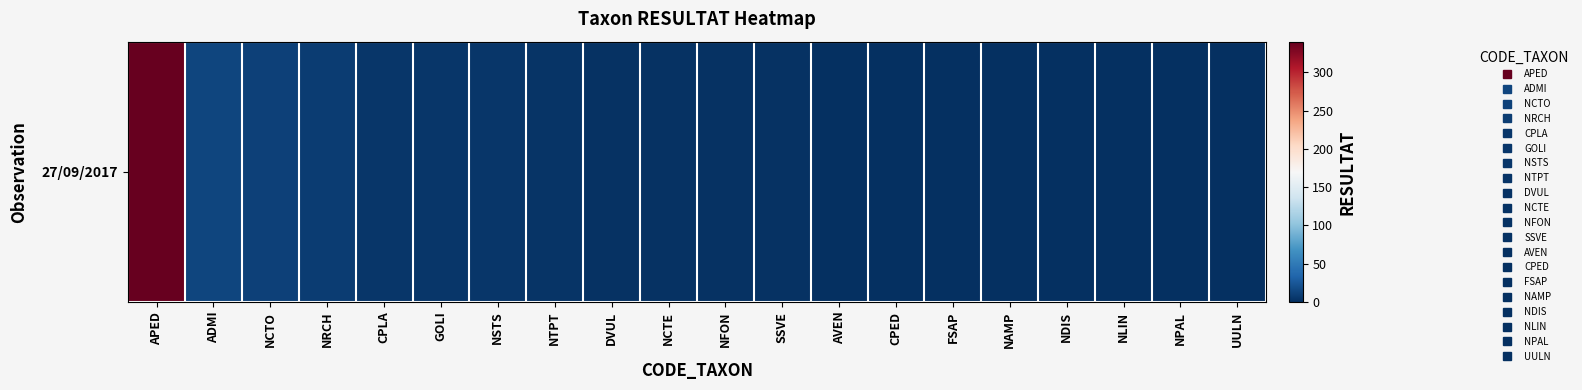

What is the change in value from CPLA to FSAP?

-3